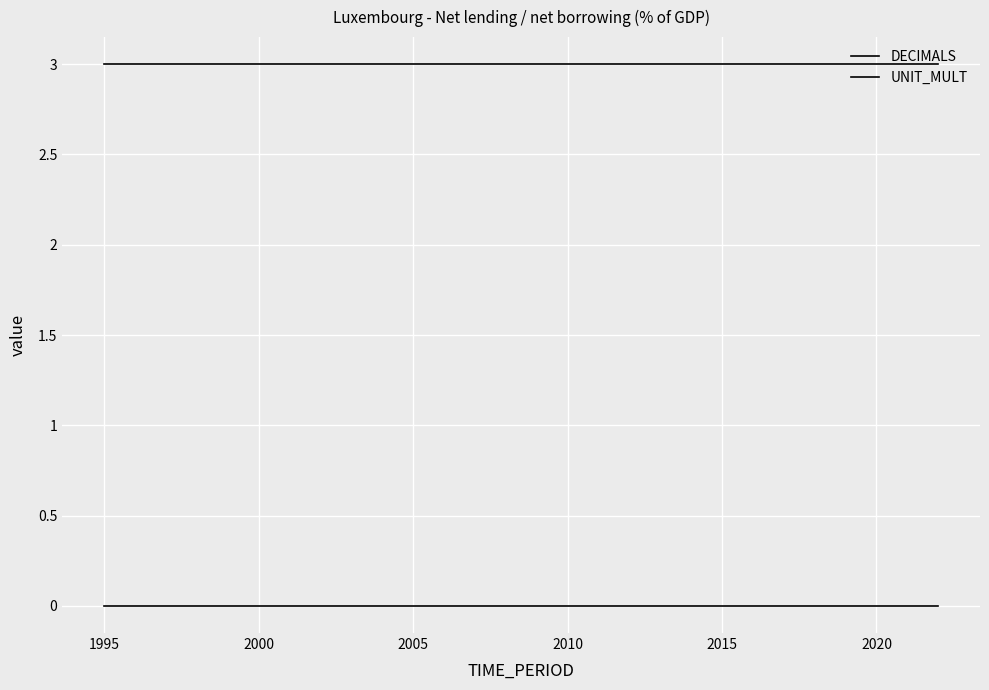

What is the sum of all DECIMALS values?

84